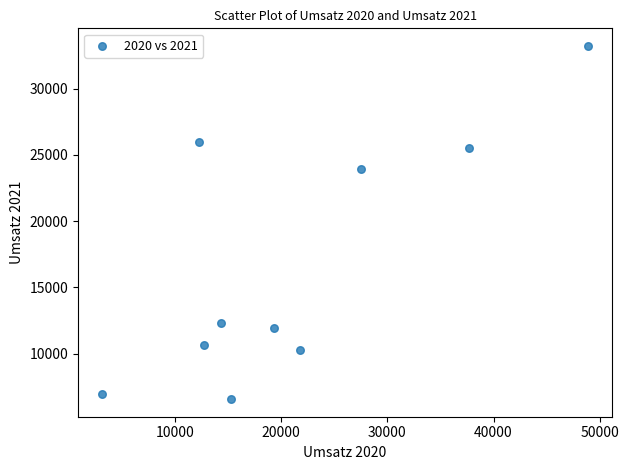

What is the range of X values (max minus min)?

45740